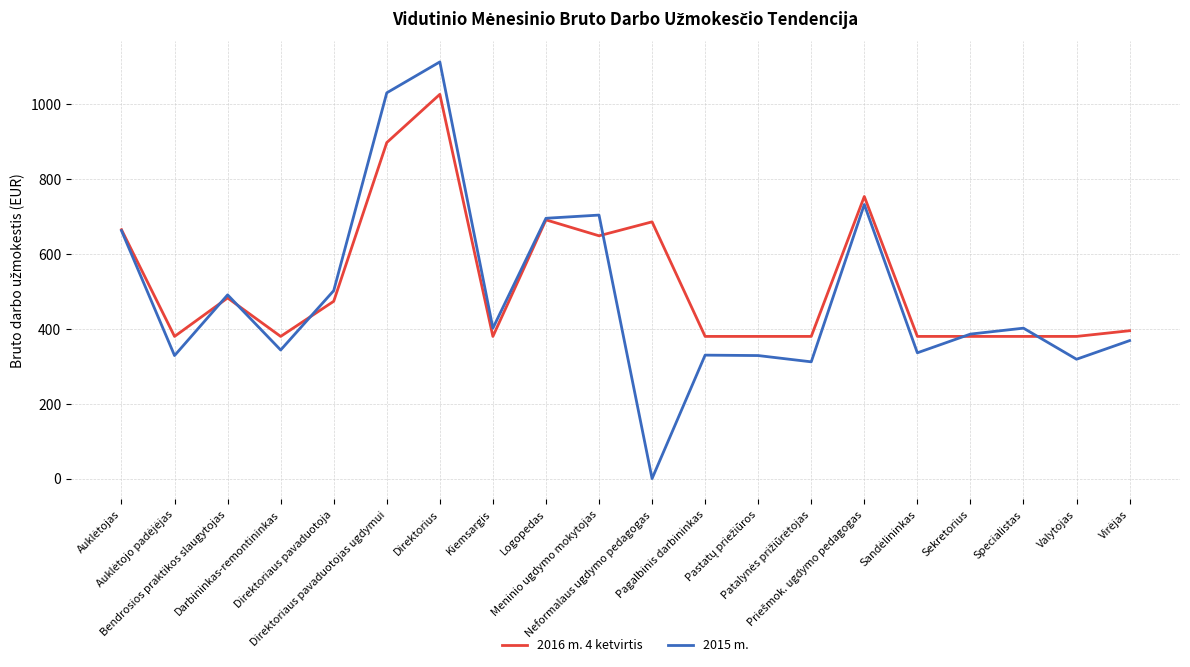

What is the sum of all 2016 m. 4 ketvirtis values?

10523.1